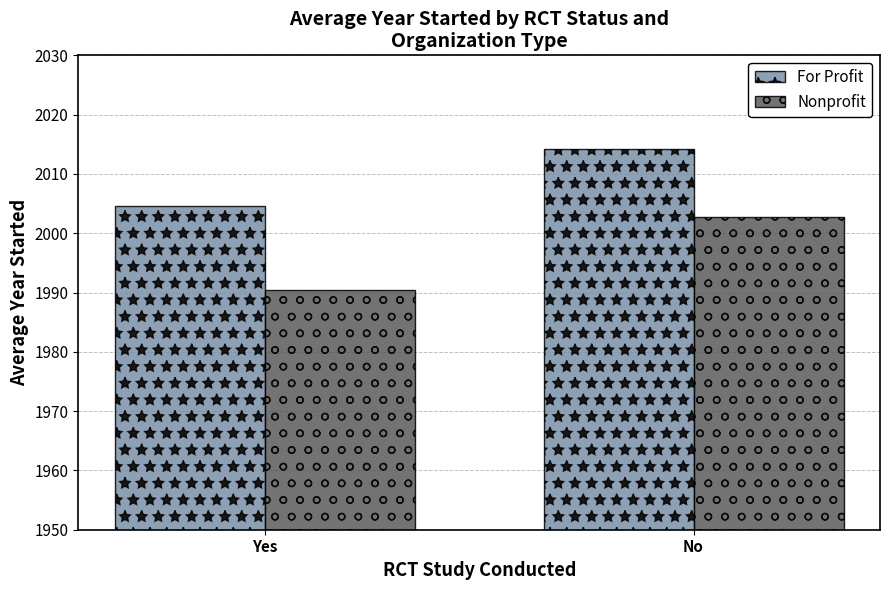

Which label corresponds to the smallest value in the chart?

Yes